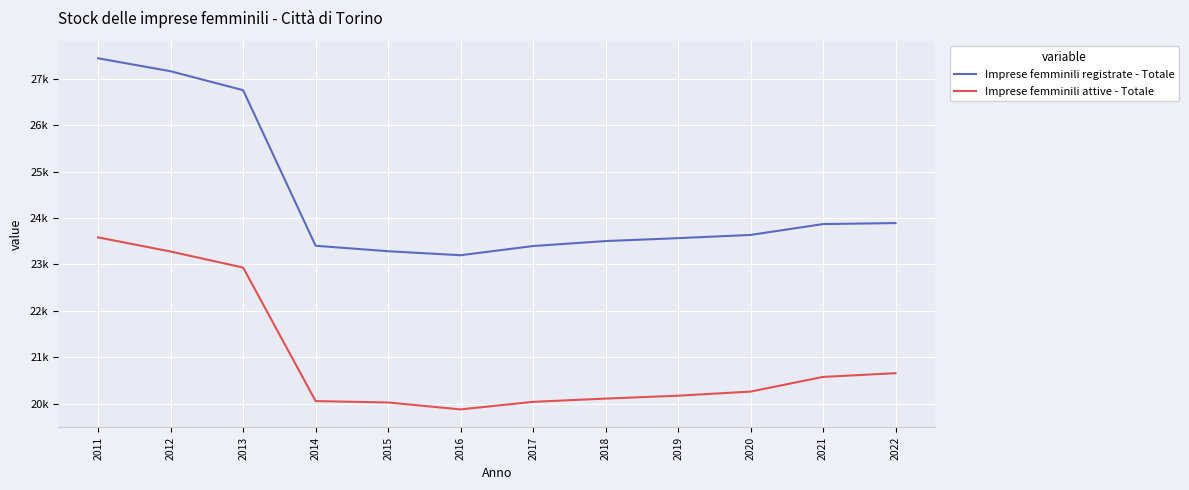

What is the highest value of the Imprese femminili attive - Totale series?

23582